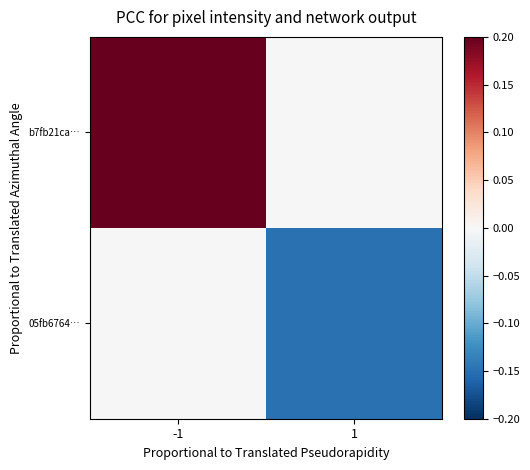

Reading right to left, extract all data points from this chart.

b7fb21ca…: 1=0.0	-1=0.2
05fb6764…: 1=-0.1	-1=0.0